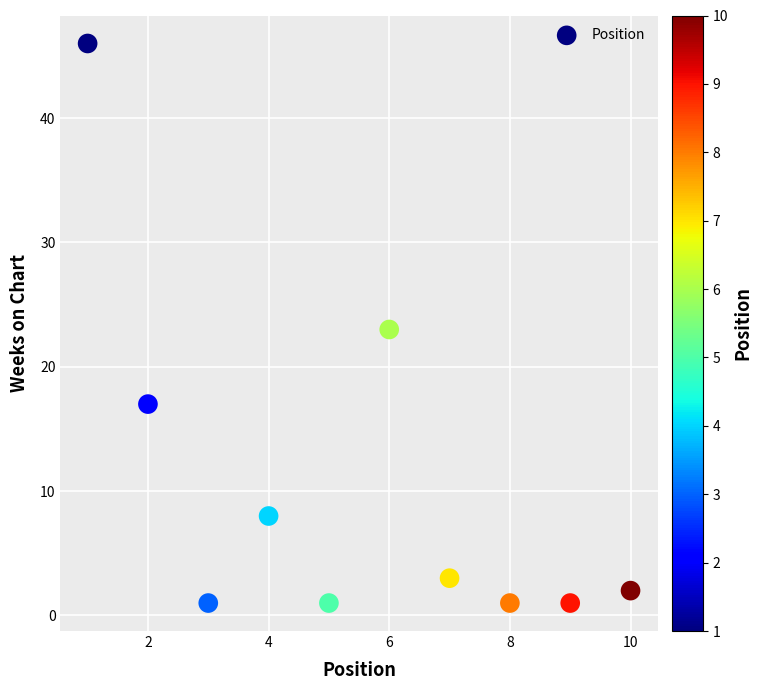

What is the range of Y values (max minus min)?

45